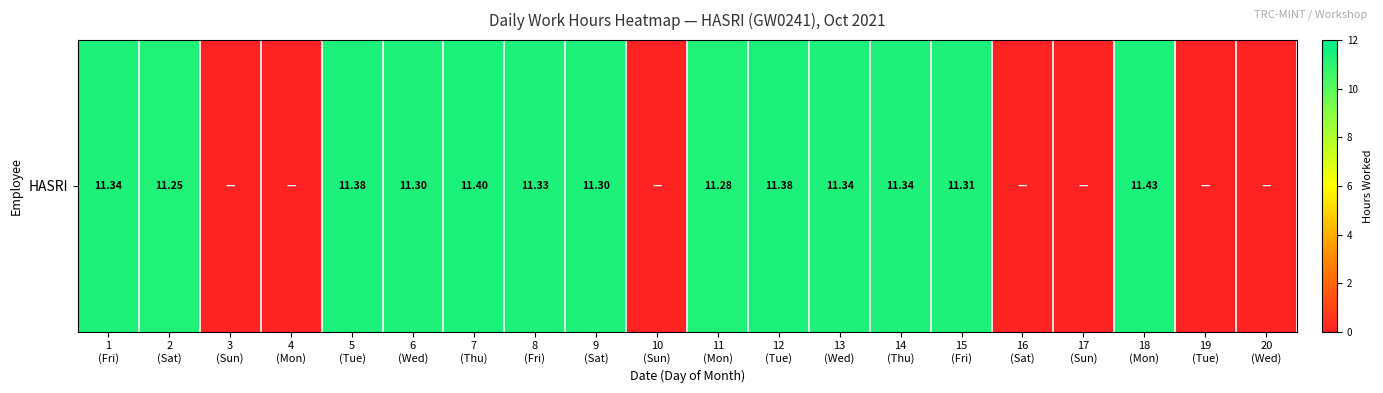

How many positive values are there?

13